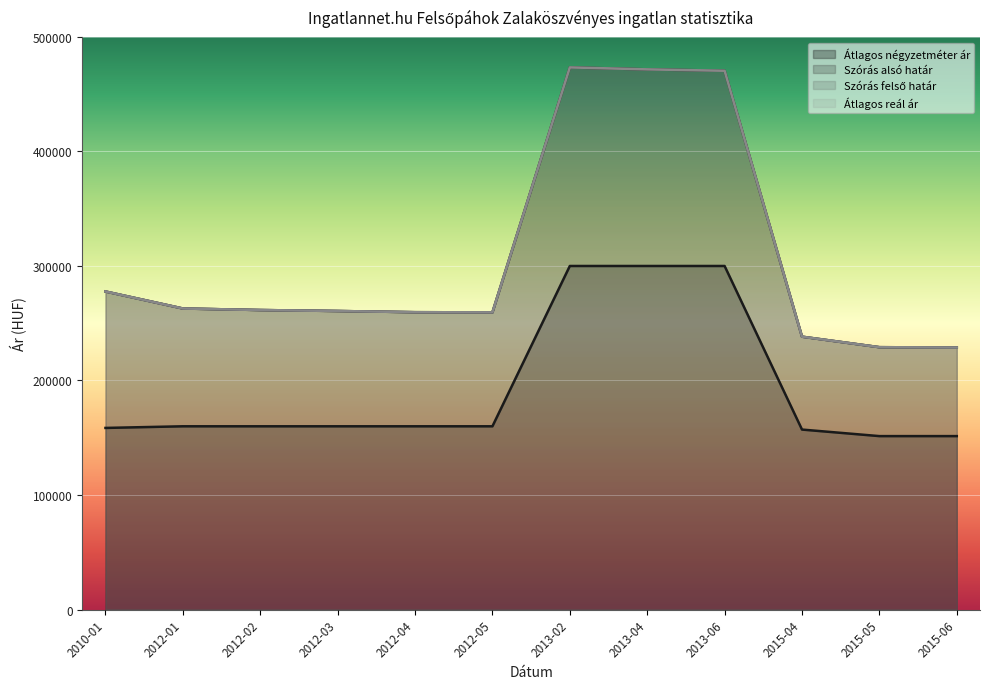

Is the value of Átlagos reál ár at 2012-02 greater than the value of Szórás alsó határ at 2012-04?

Yes